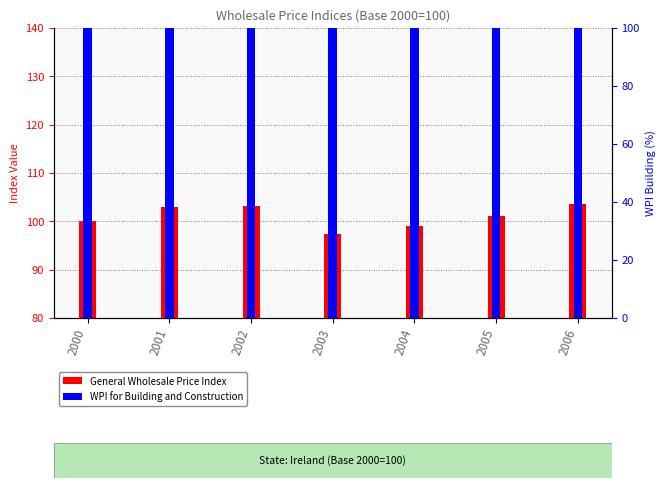

Reading left to right, extract all data points from this chart.

General Wholesale Price Index: 2000=100.0	2001=102.9	2002=103.1	2003=97.4	2004=99.0	2005=101.2	2006=103.5
WPI for Building and Construction: 2000=100.0	2001=105.0	2002=108.0	2003=108.8	2004=118.2	2005=124.2	2006=134.5